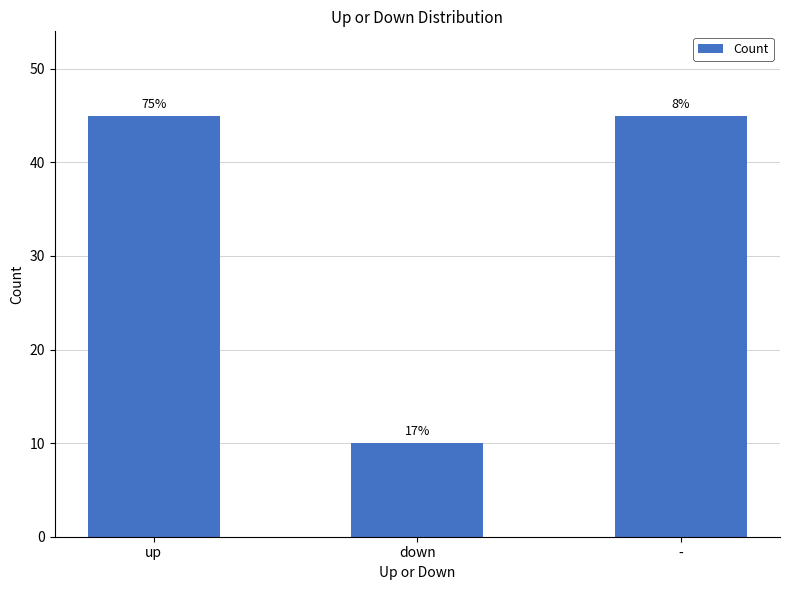

What is the label of the 3rd bar from the right?

up